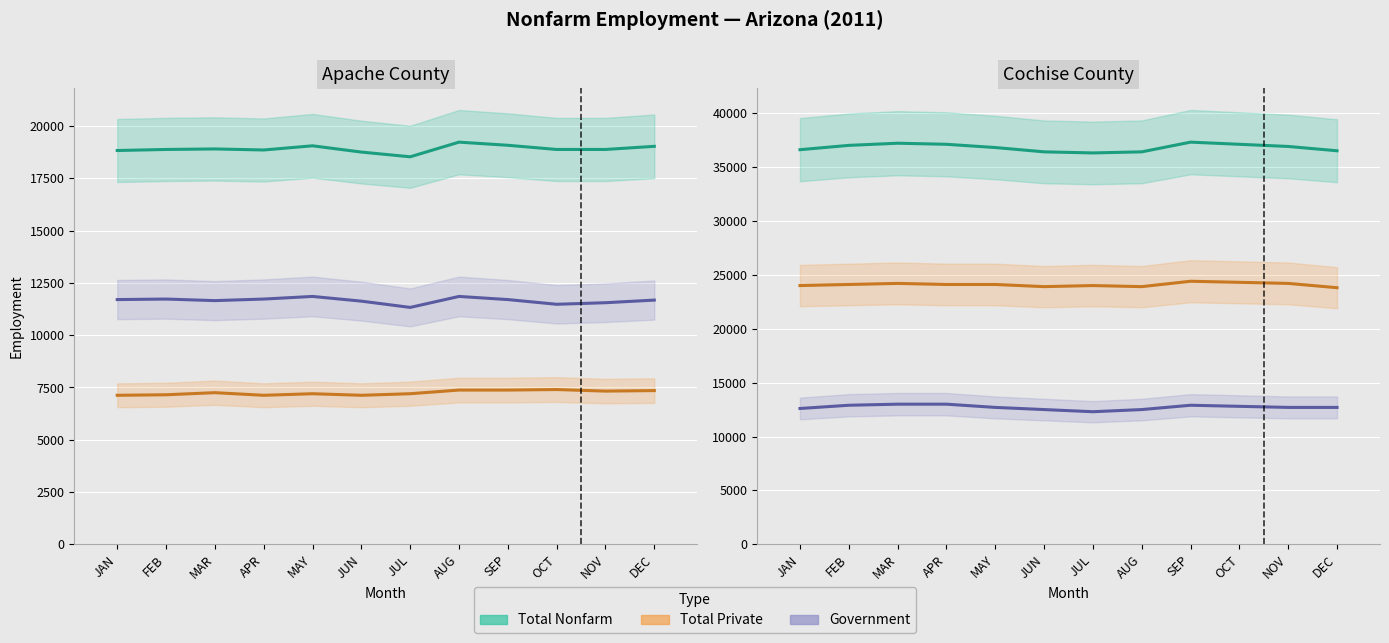

What are all the series names shown in the legend?

Total Nonfarm, Total Private, Government